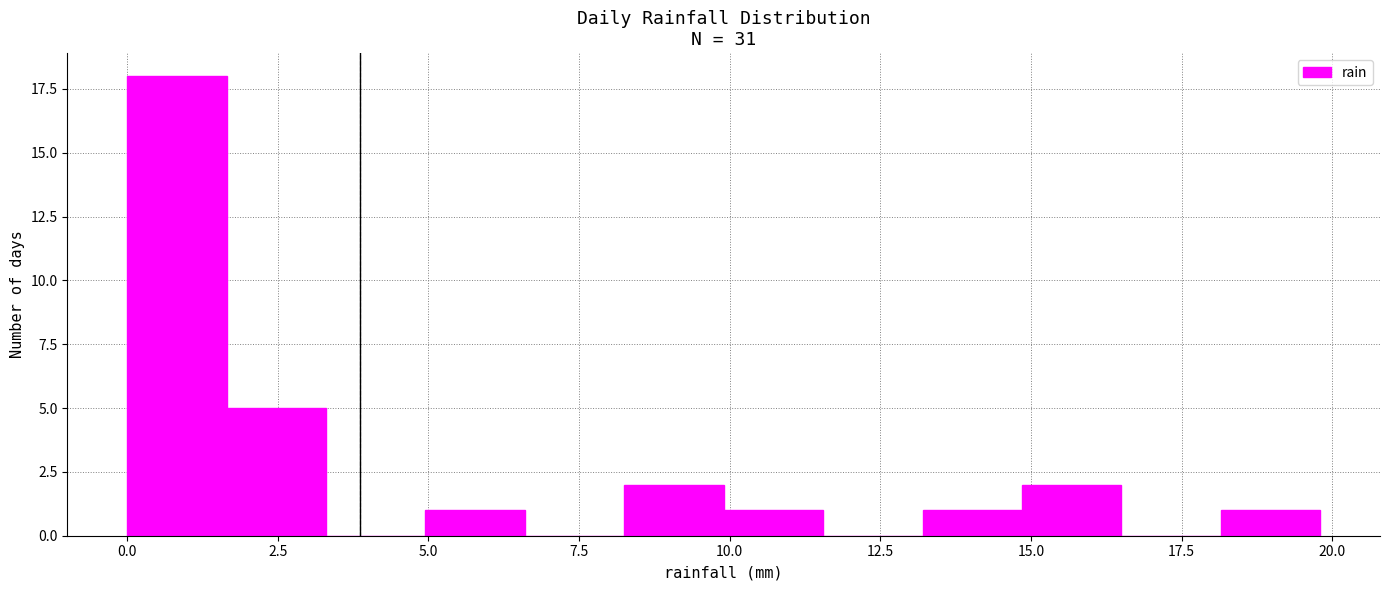

Around what value on the x-axis is the tallest bar? Give the approximate position of its centre, as read against the axis.

1.0